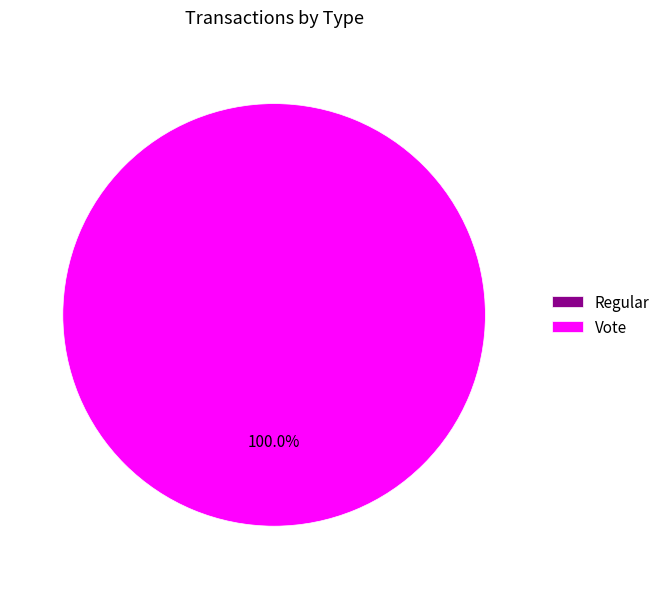

Which category accounts for the majority?

Vote